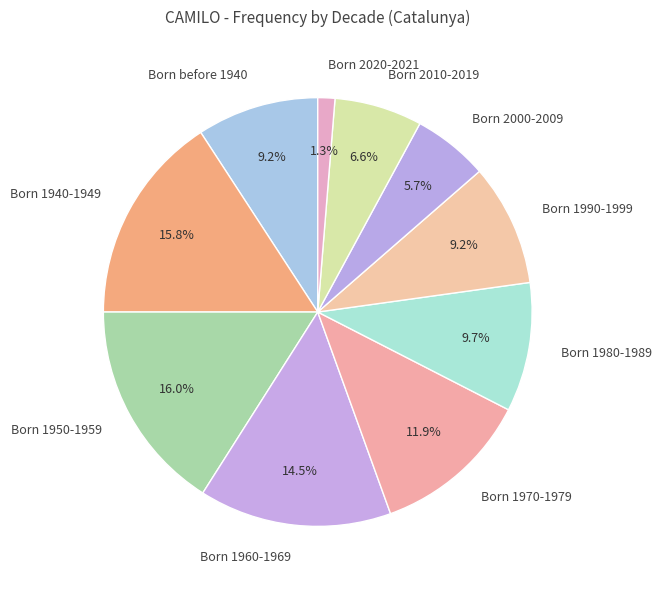

To the nearest percent, what percentage of the pie is Born before 1940?

9%